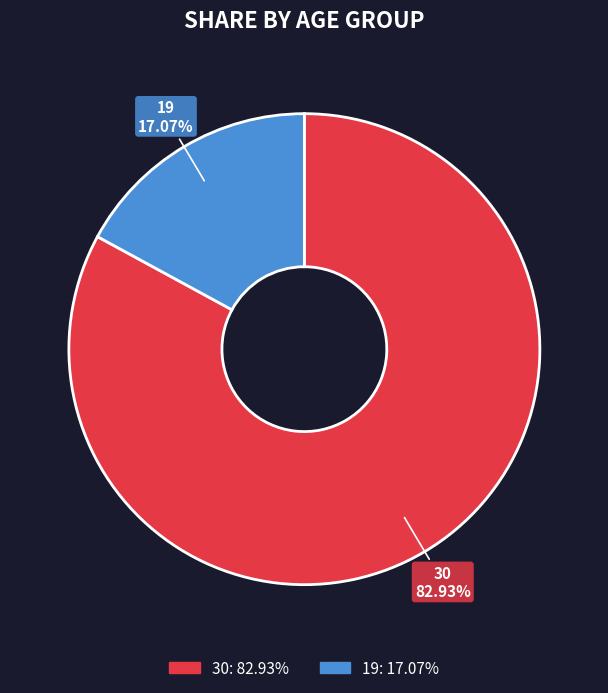

To the nearest percent, what is the difference between the 19 and 30 slice percentages?

66%